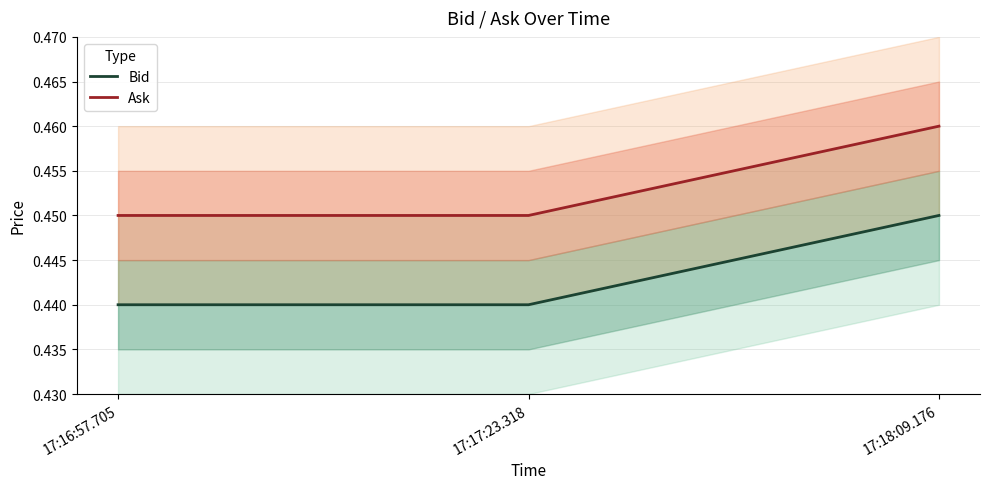

What is the label of the 1st point from the right?

17:18:09.176